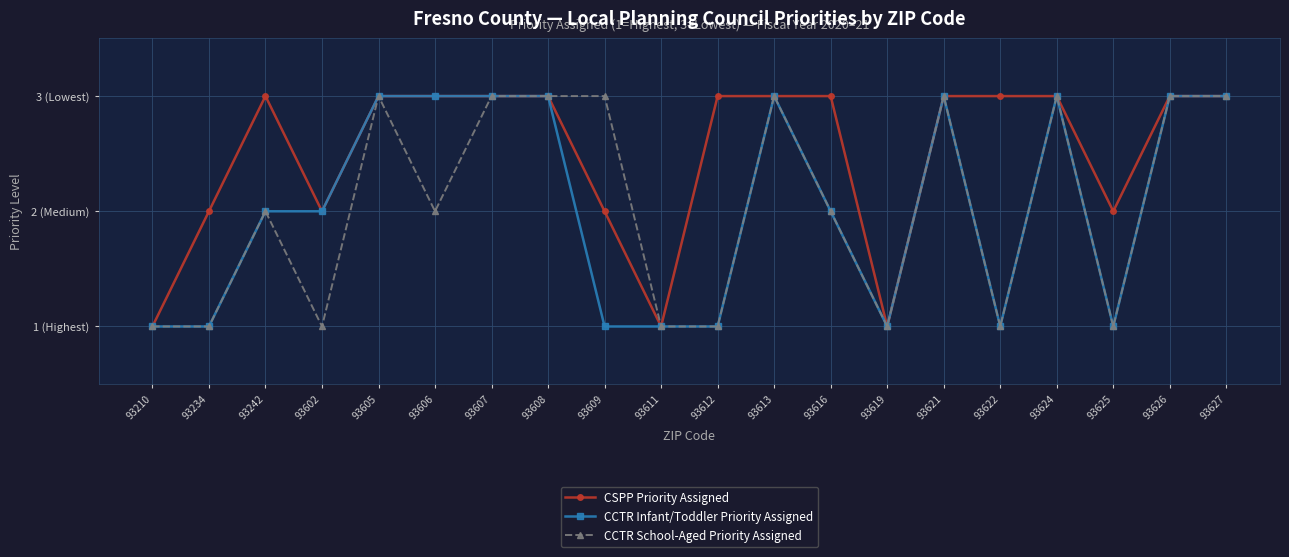

Is it true that CSPP Priority Assigned equals 1 at 93234?

False